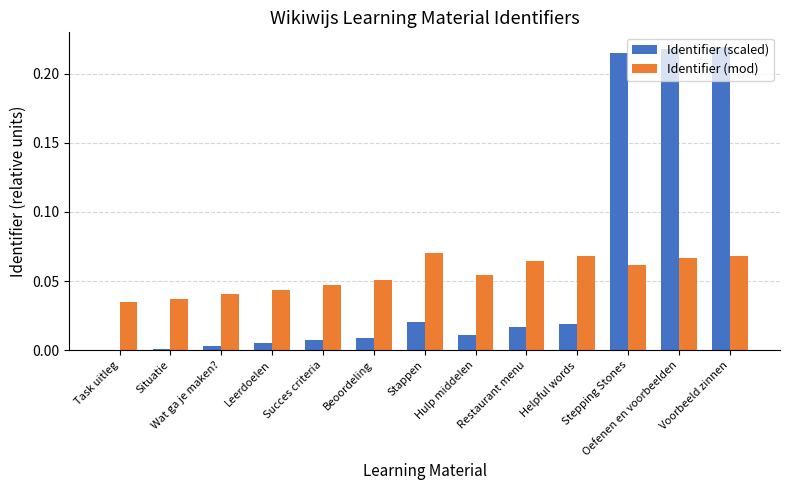

What are all the series names shown in the legend?

Identifier (scaled), Identifier (mod)